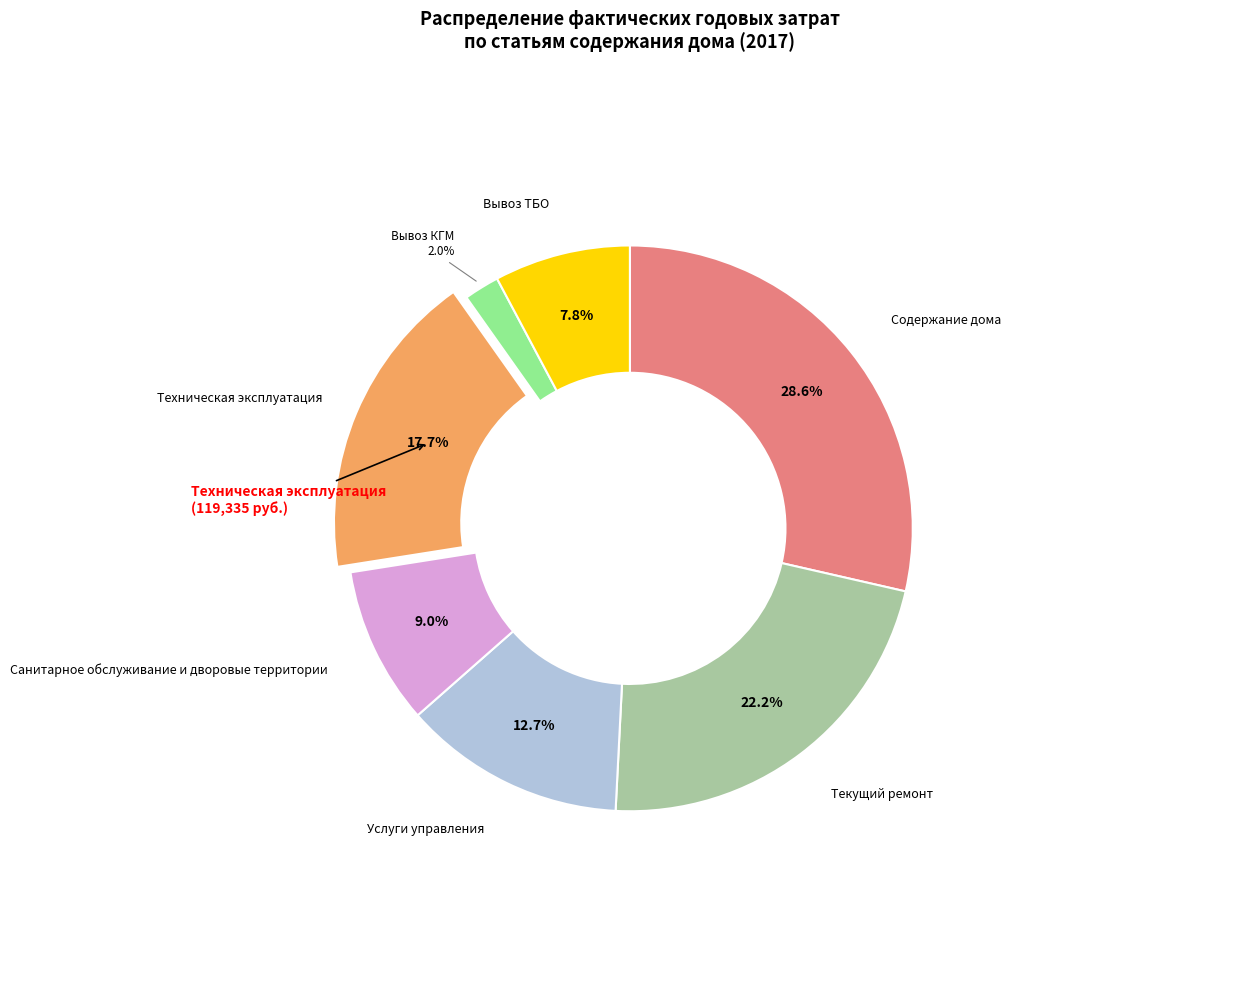

True or false: Техническая эксплуатация accounts for 18% of the total.

True